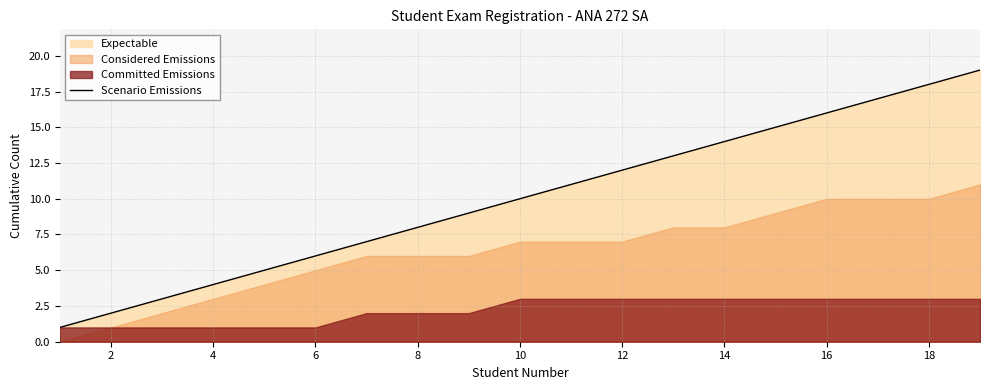

The value of Scenario Emissions at 4 is 2. True or false?

False